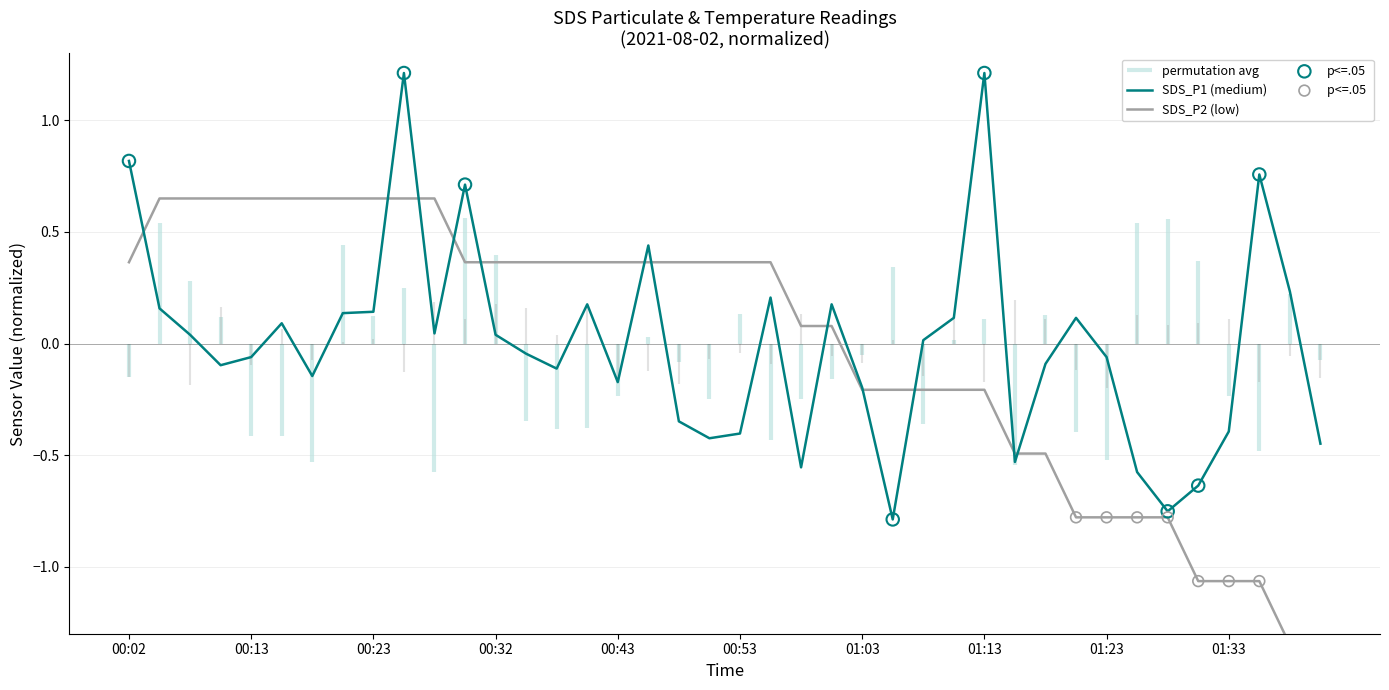

Between 01:03 and 01:13, which is larger?

01:13